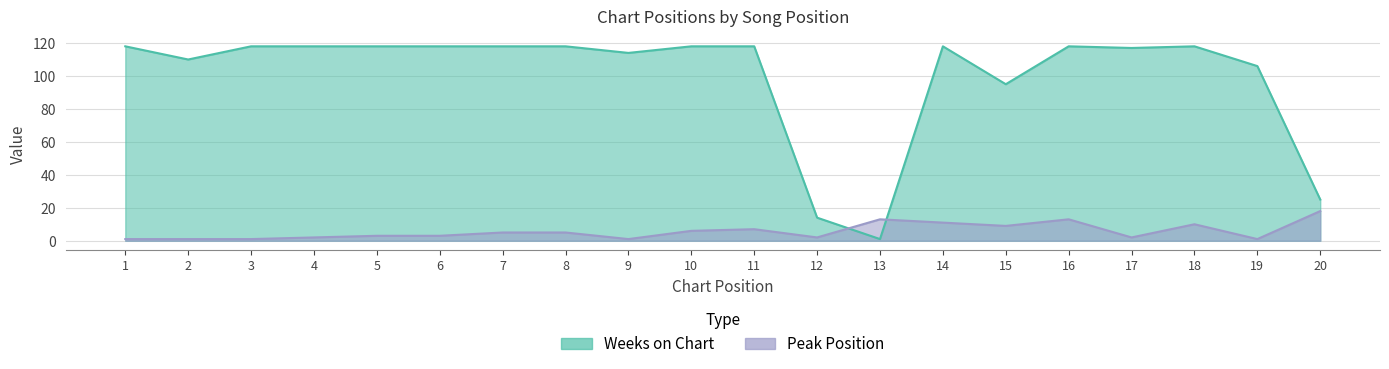

At which category does the chart reach its minimum across all series?

1